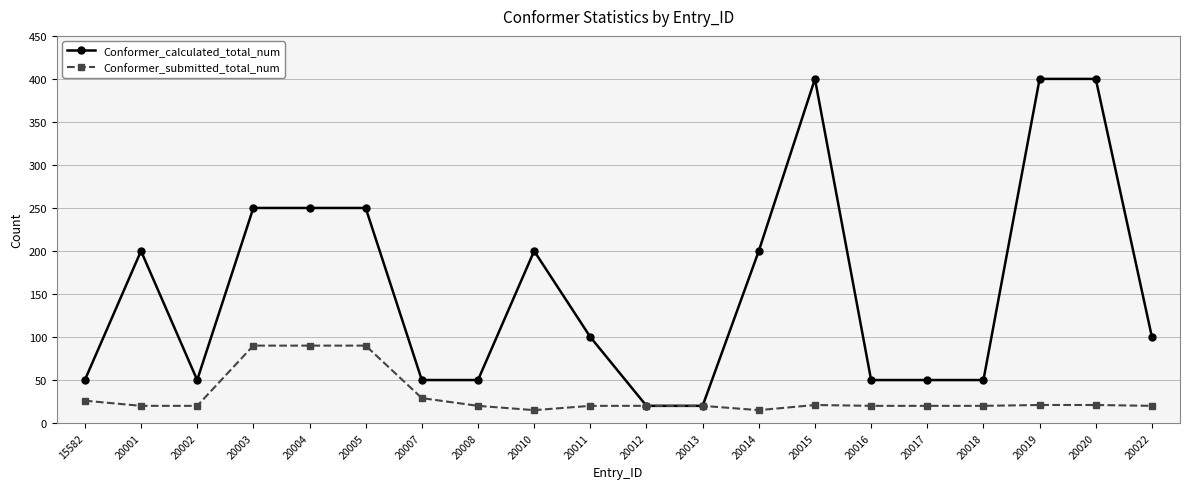

How many data points in Conformer_calculated_total_num are less than 100?

9